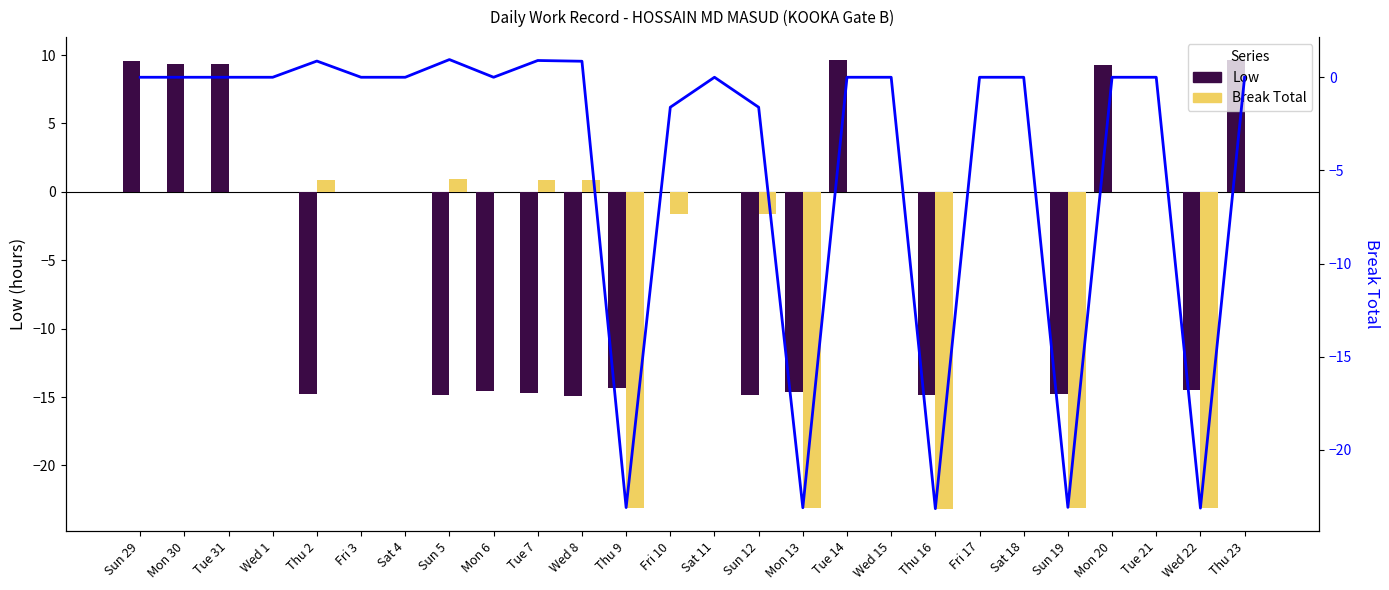

At which category is the sum across all series the highest?

Thu 23